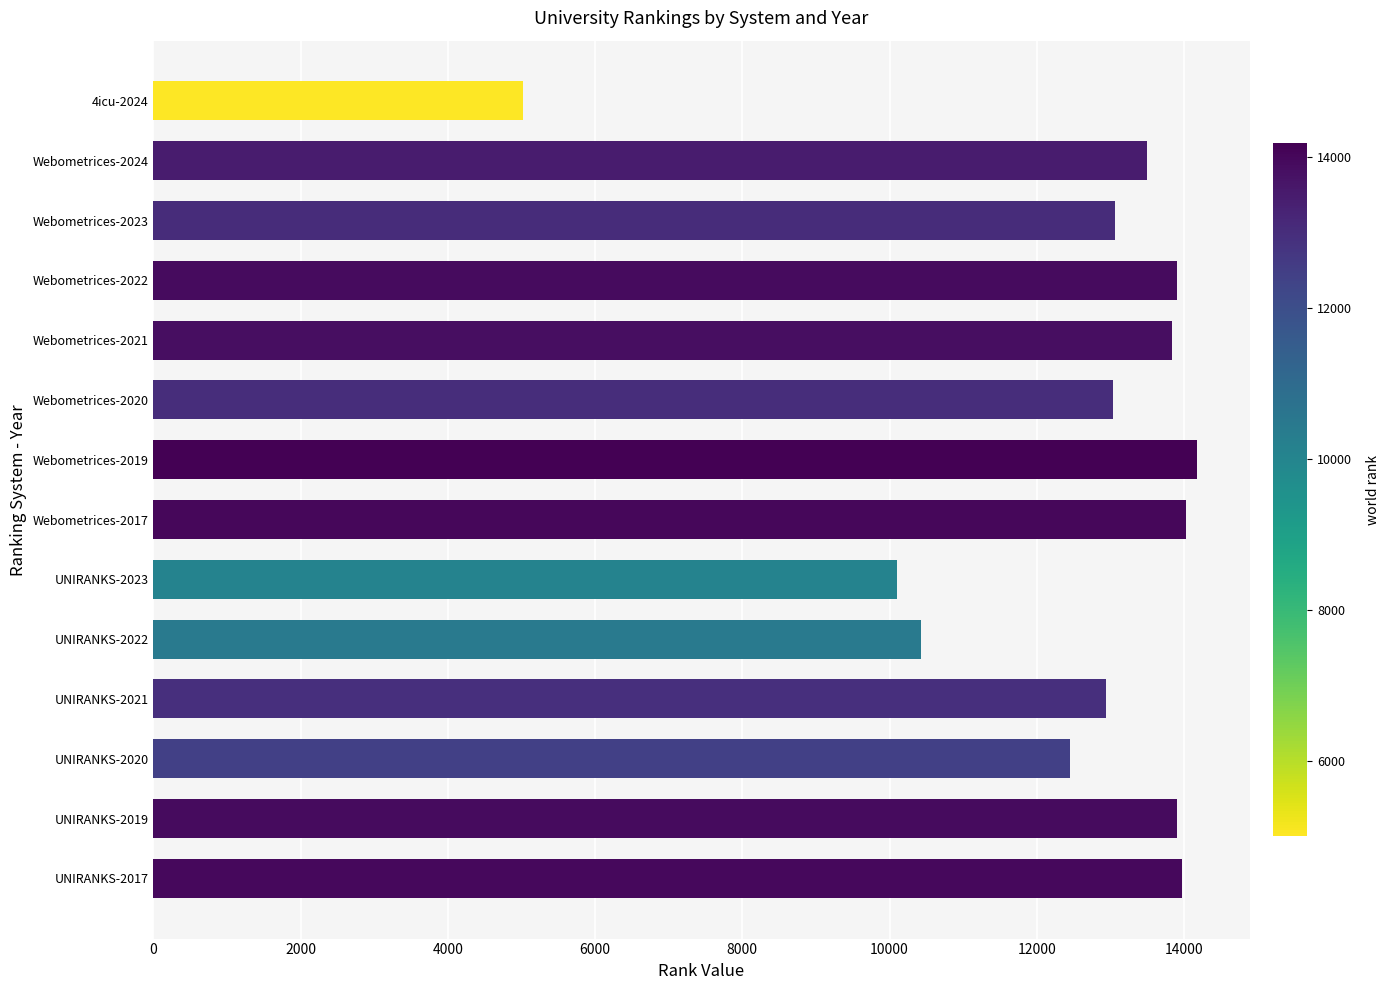

Are the bars horizontal?

Yes